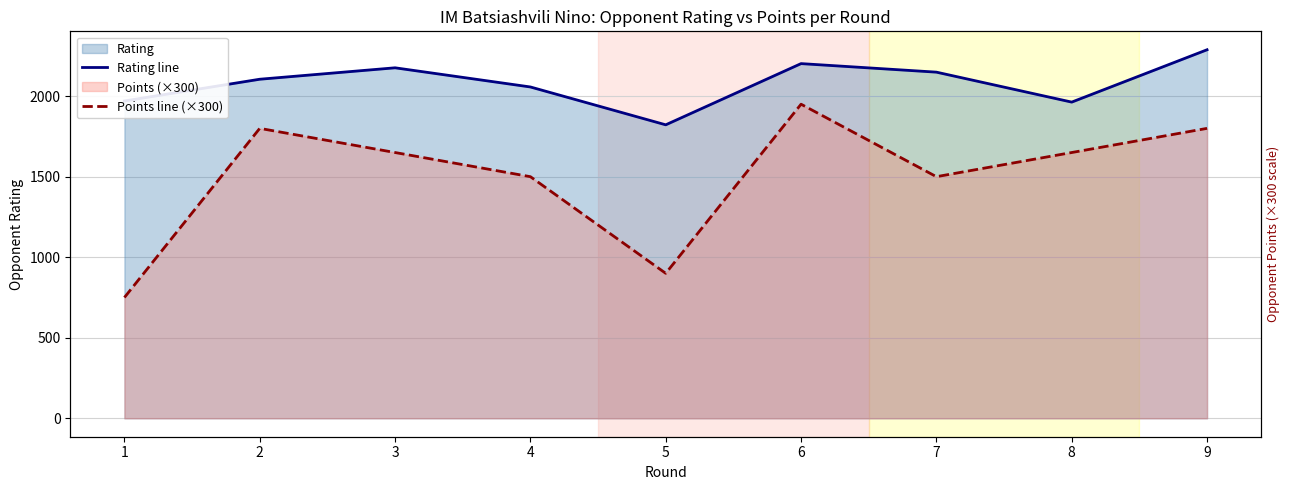

How many interior local valleys does the Rating line series have?

2